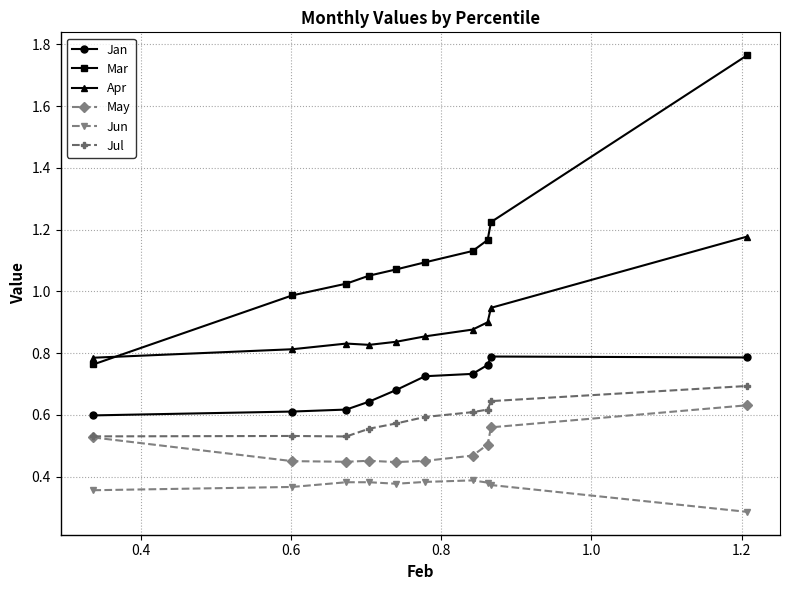

True or false: Jan and May intersect in this chart.

False